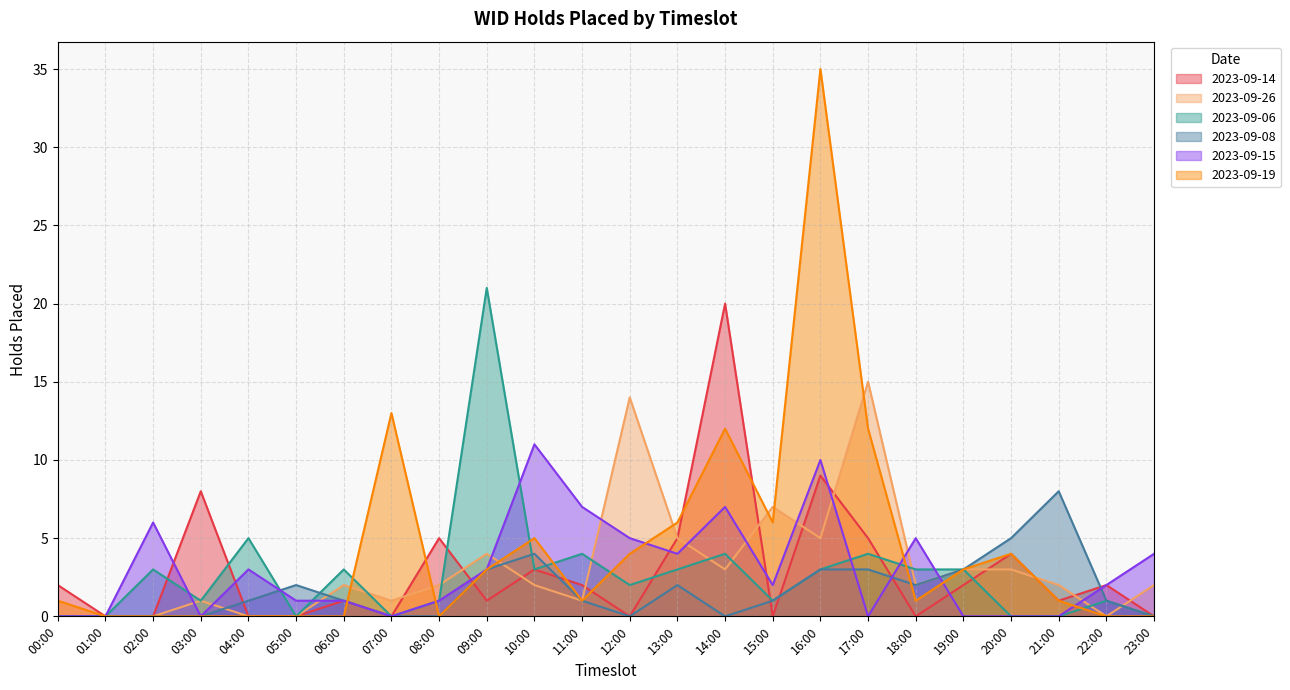

Reading left to right, transcribe all the data shown in this chart.

2023-09-14: 2	0	0	8	0	0	1	0	5	1	3	2	0	5	20	0	9	5	0	2	4	1	2	0
2023-09-26: 0	0	0	1	0	0	2	1	2	4	2	1	14	5	3	7	5	15	2	3	3	2	0	2
2023-09-06: 0	0	3	1	5	0	3	0	1	21	3	4	2	3	4	1	3	4	3	3	0	0	1	0
2023-09-08: 0	0	0	0	1	2	1	0	0	3	4	1	0	2	0	1	3	3	2	3	5	8	1	0
2023-09-15: 0	0	6	0	3	1	1	0	1	3	11	7	5	4	7	2	10	0	5	0	0	0	2	4
2023-09-19: 1	0	0	0	0	0	0	13	0	3	5	1	4	6	12	6	35	12	1	3	4	1	0	0